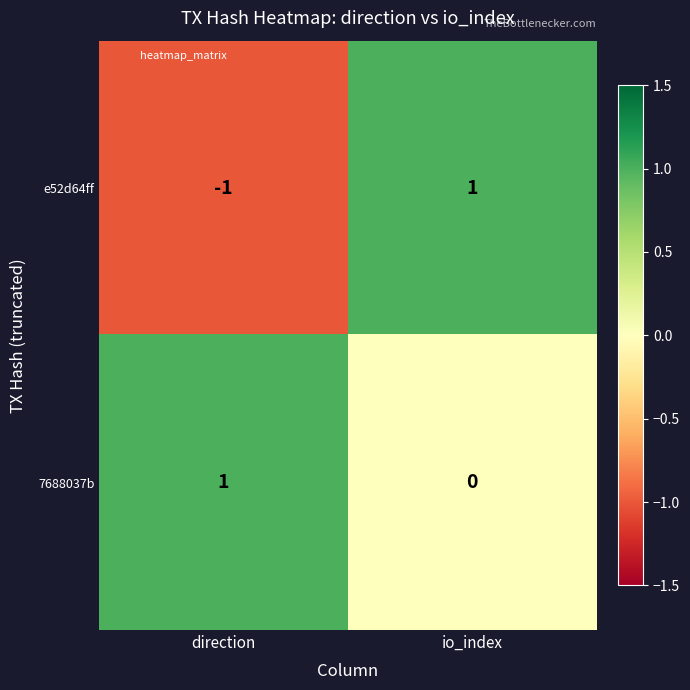

What is the minimum value shown in the chart?

-1